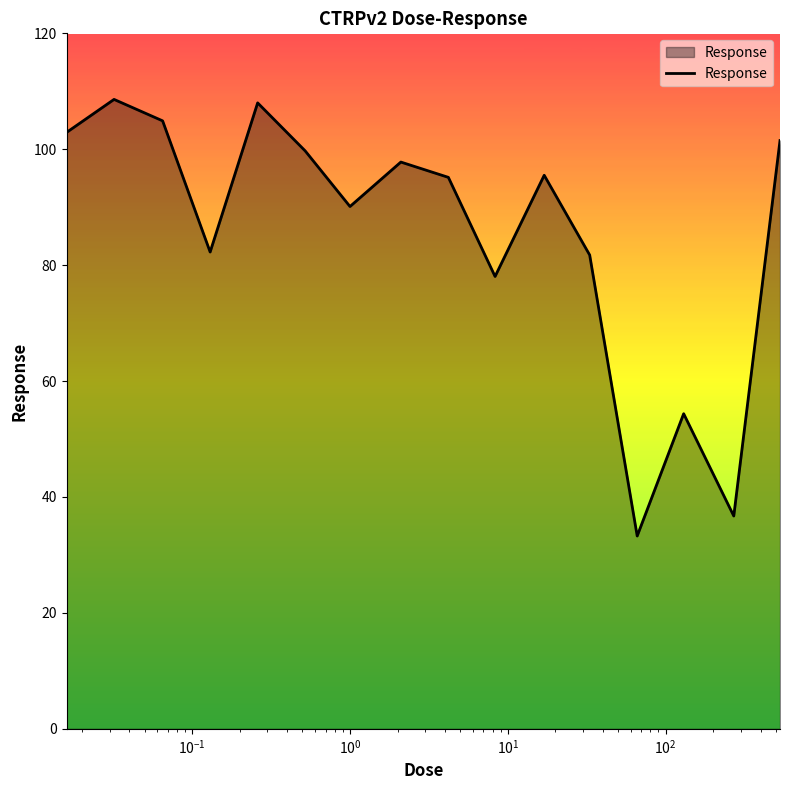

What is the greatest value displayed?

108.6